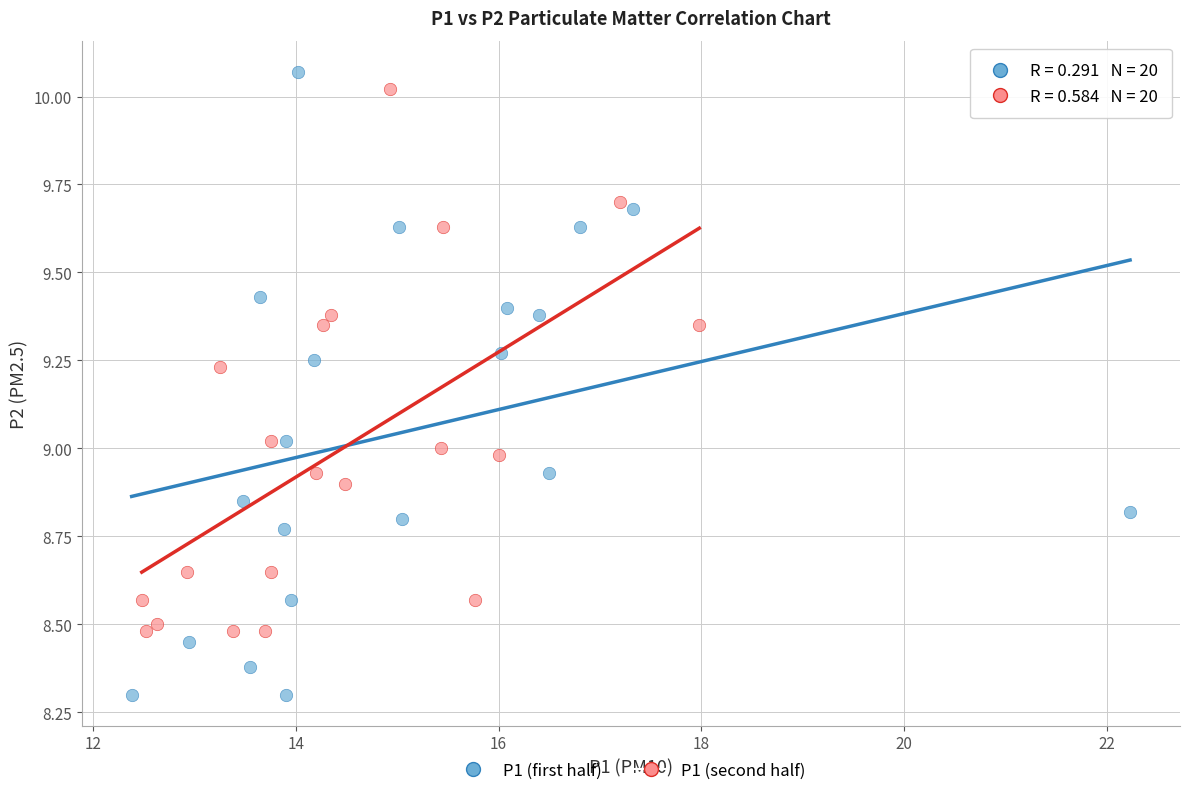

Which series contains the highest Y value?

P1 (first half)